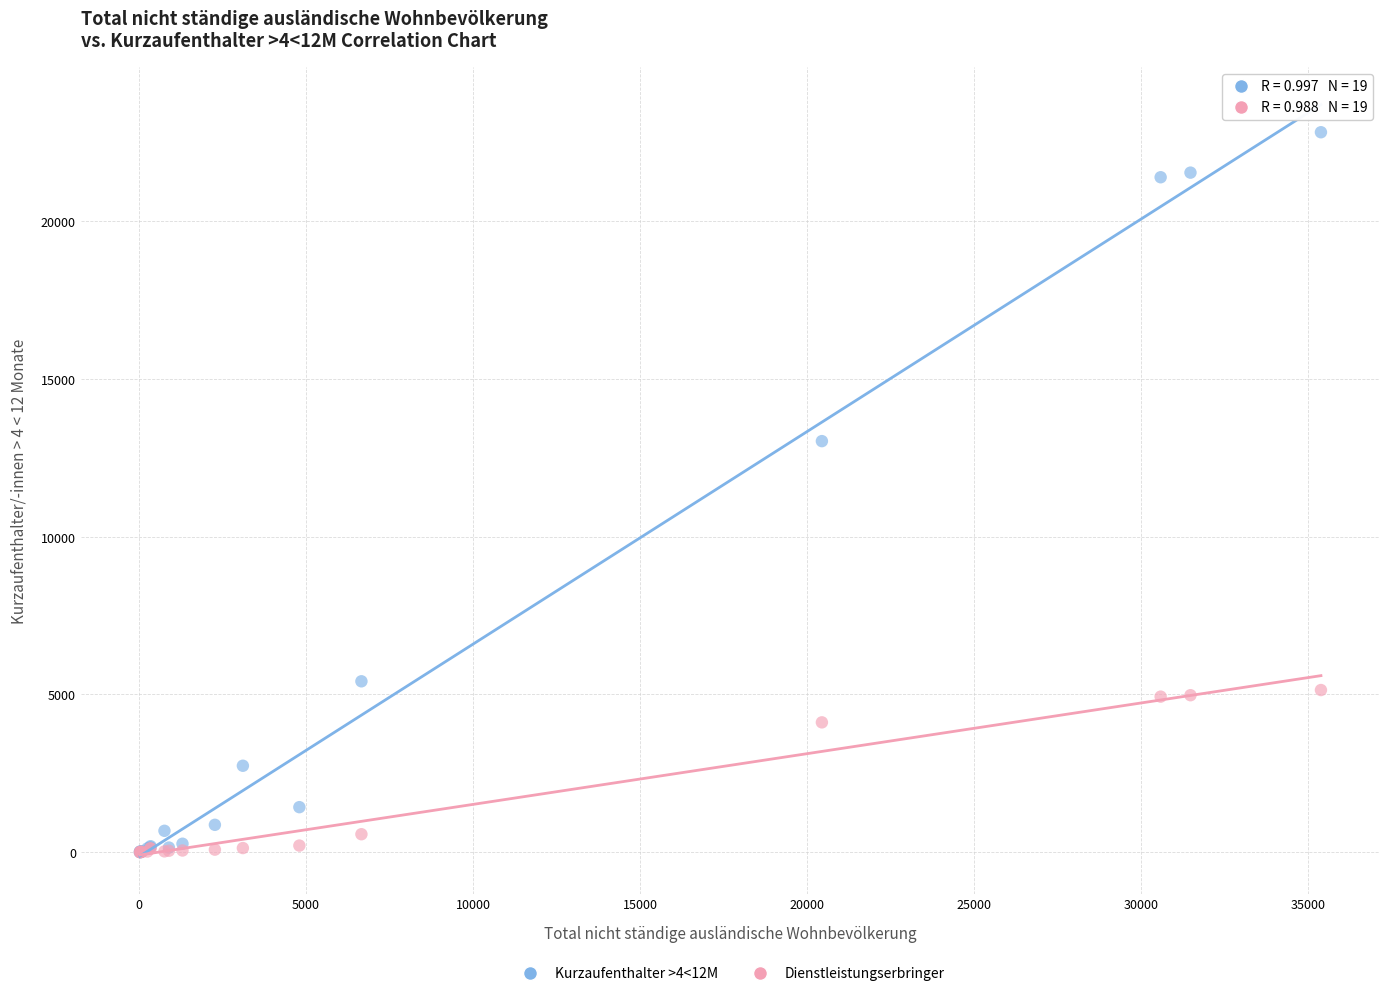

Across all series, what Y value is closest to 11414?

13034